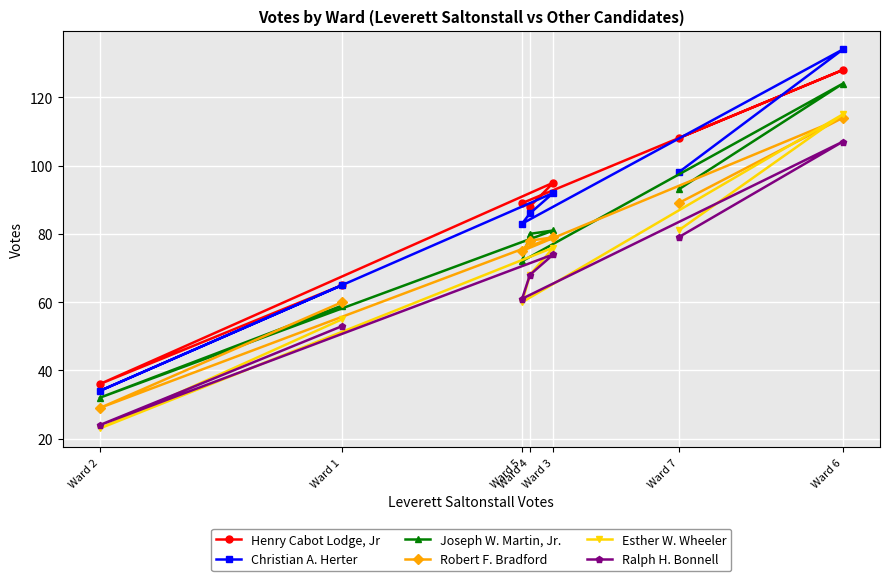

Which series changed the most between Ward 6 and Ward 7?

Christian A. Herter